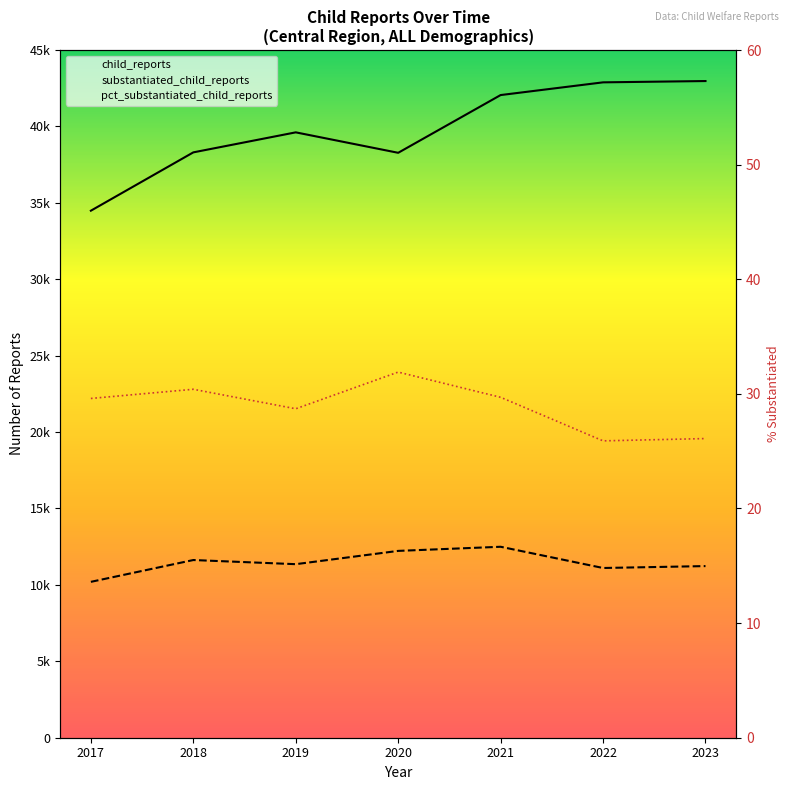

At which category is the sum across all series the highest?

2021